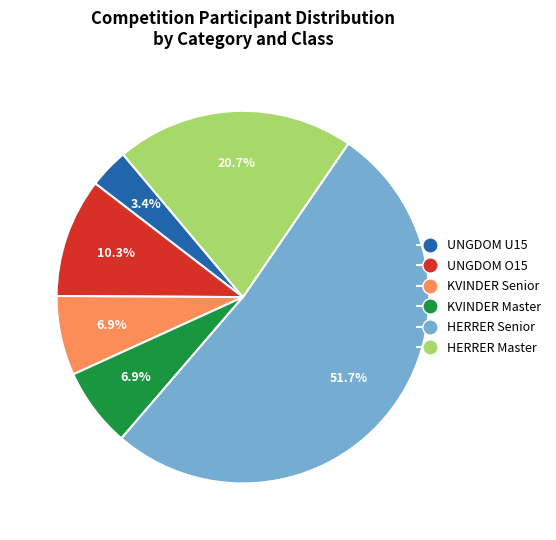

Do UNGDOM O15 and HERRER Senior together represent more than half of the pie?

Yes